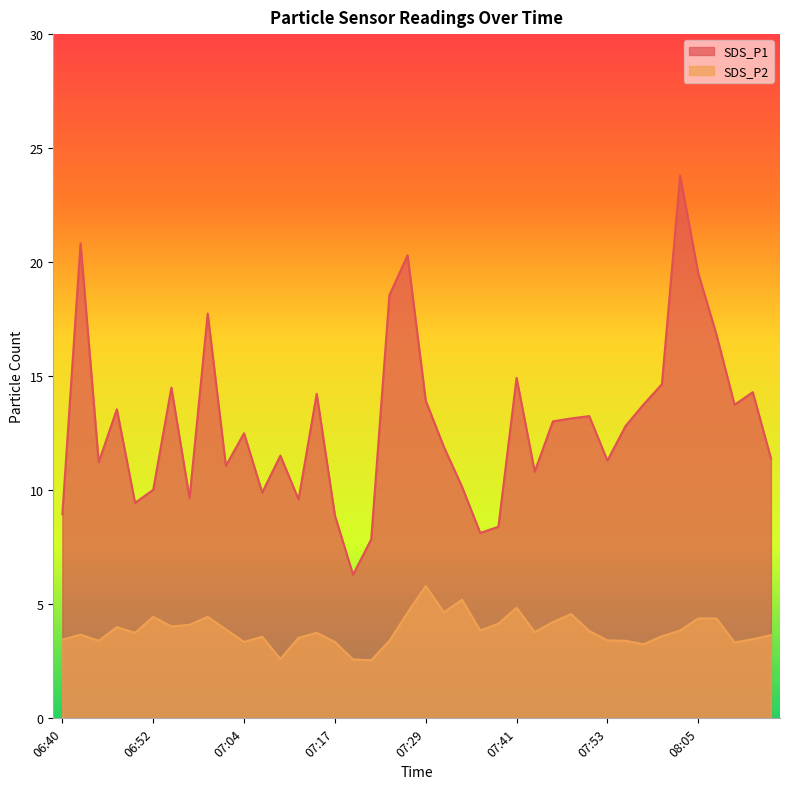

What is the difference between the second highest and minimum values in the SDS_P2 series?

2.7